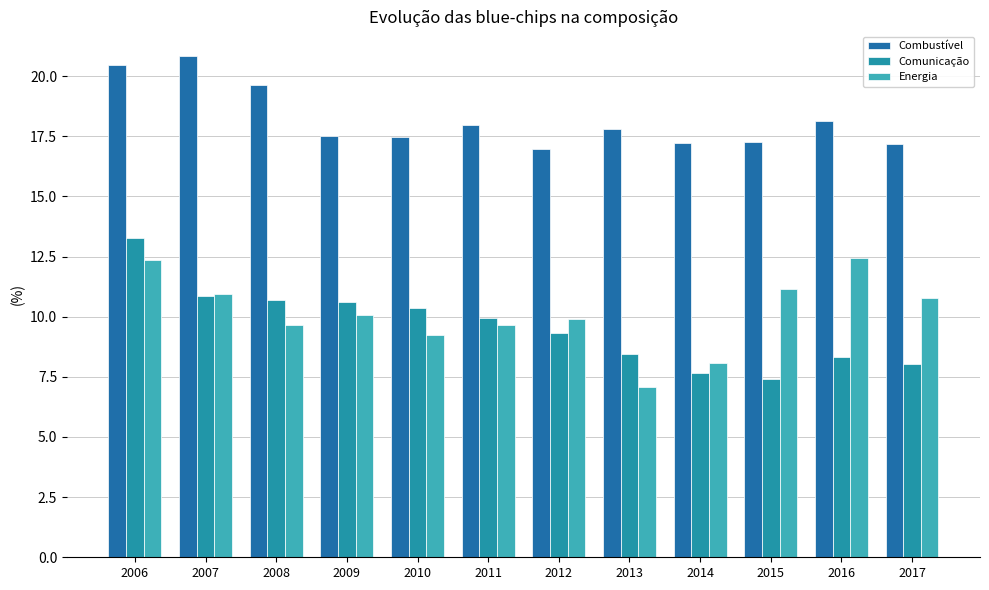

Are the bars grouped side by side (vs. stacked)?

Yes